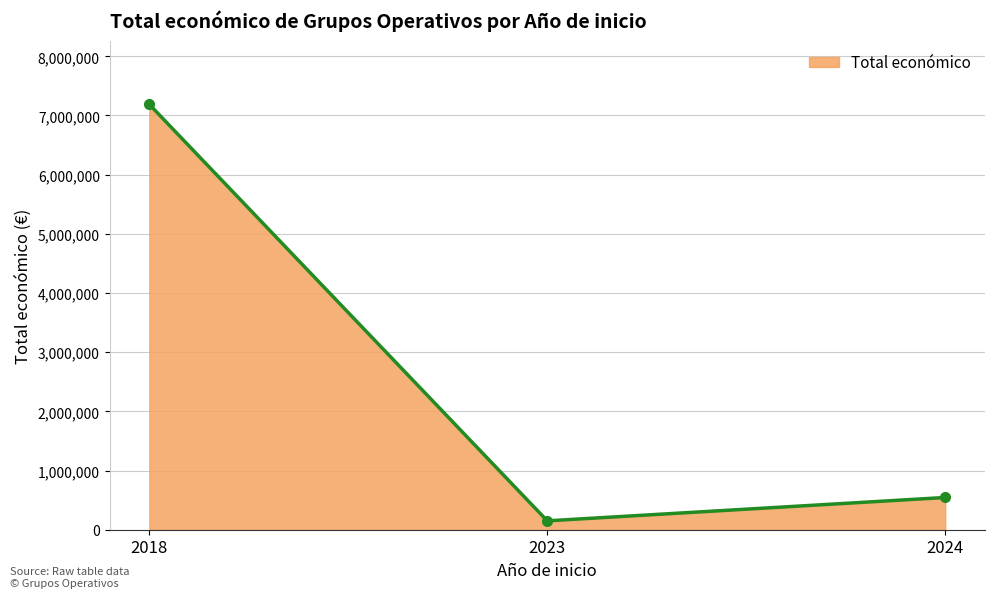

What is the minimum value shown in the chart?

150000